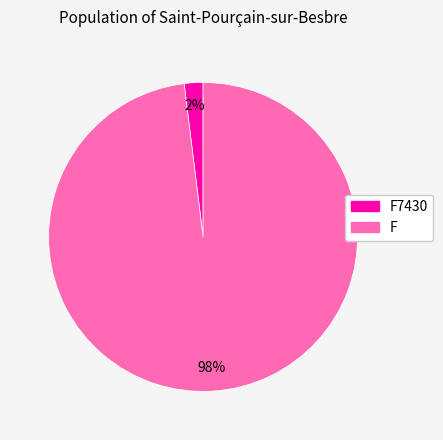

How many segments does this pie chart have?

2